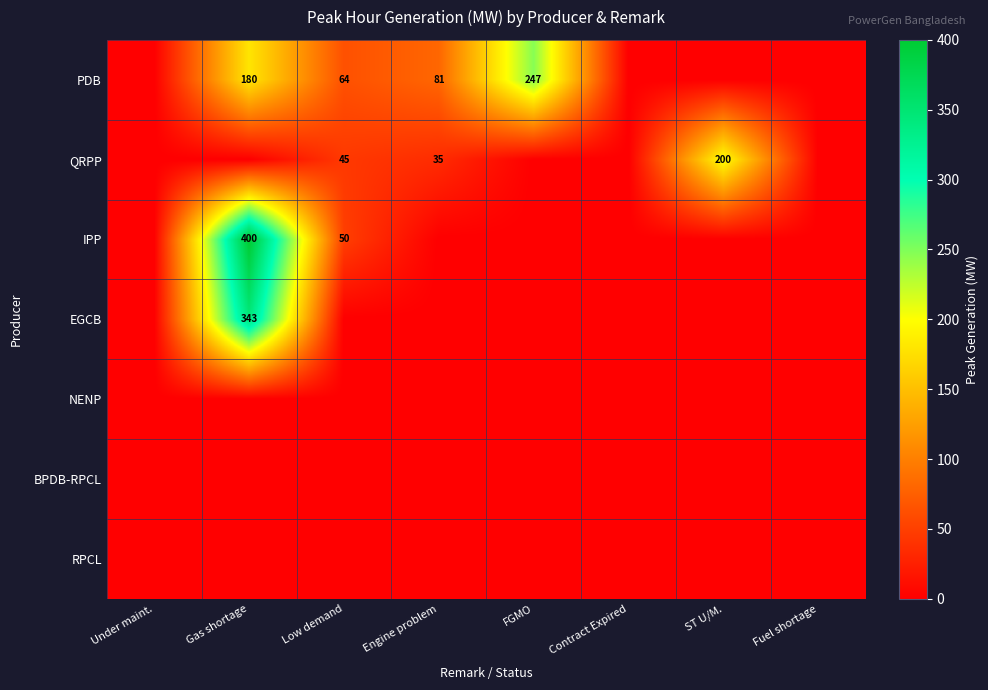

The IPP series shows 532 at Gas shortage. True or false?

False